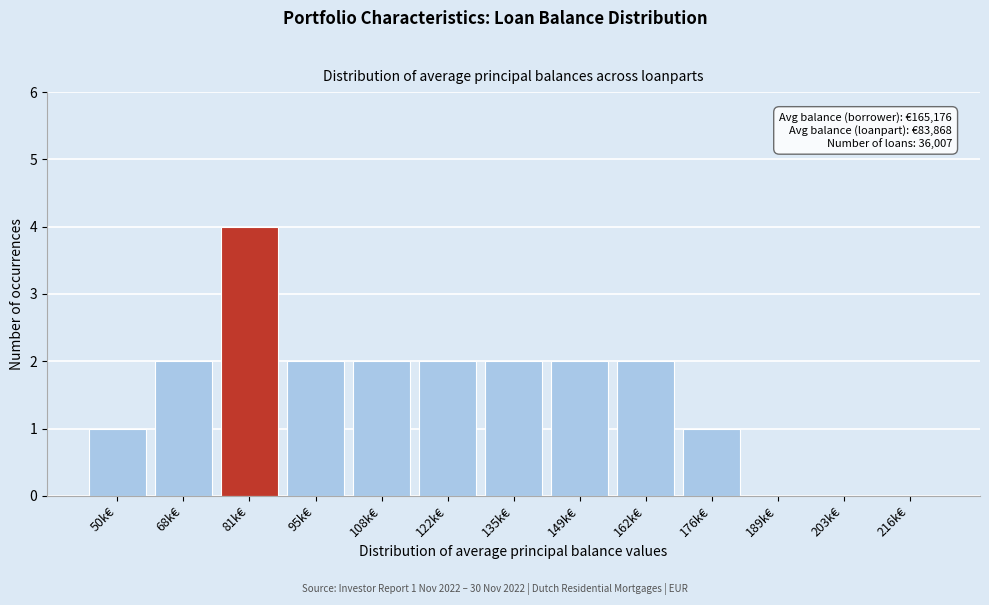

Reading right to left, what are all the values shown in this chart?

216k€=0	203k€=0	189k€=0	176k€=1	162k€=2	149k€=2	135k€=2	122k€=2	108k€=2	95k€=2	81k€=4	68k€=2	50k€=1